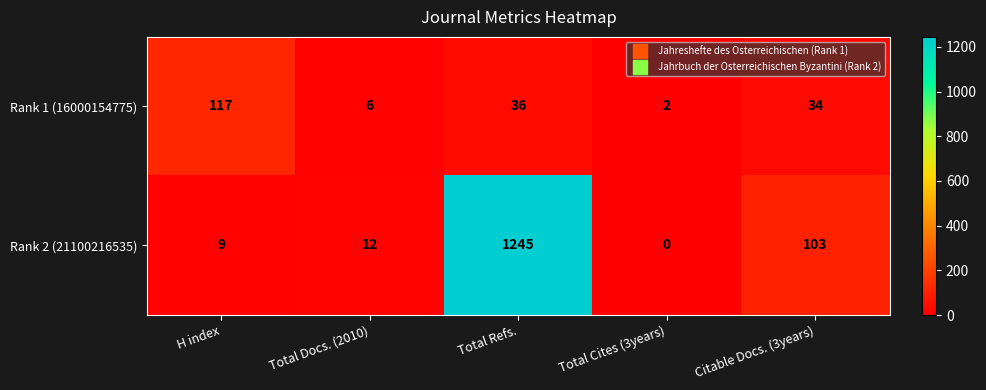

What is the average value of the Rank 2 (21100216535) series?

274